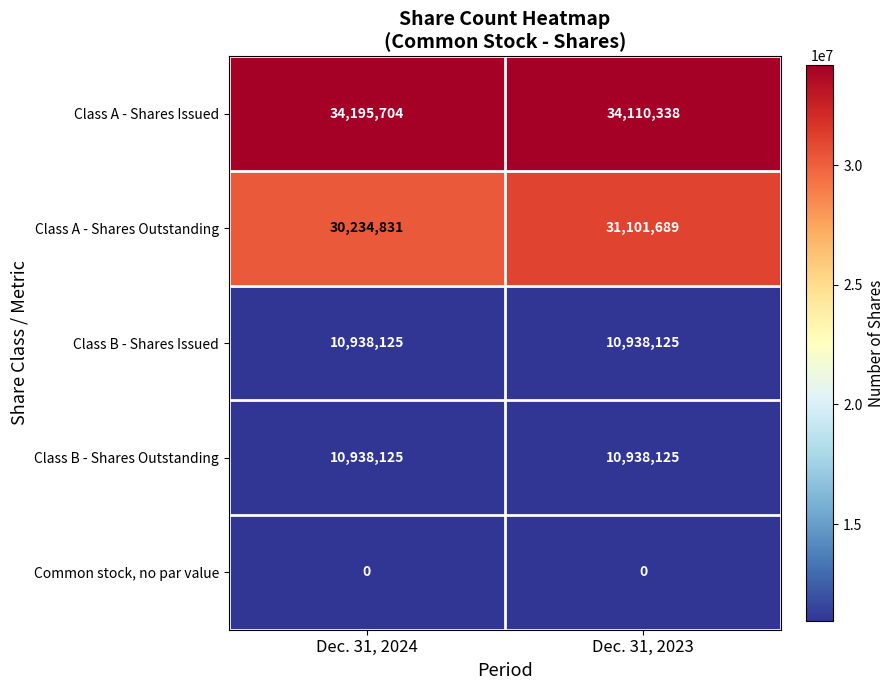

Rank the categories by Class A - Shares Outstanding value from lowest to highest.

Dec. 31, 2024, Dec. 31, 2023